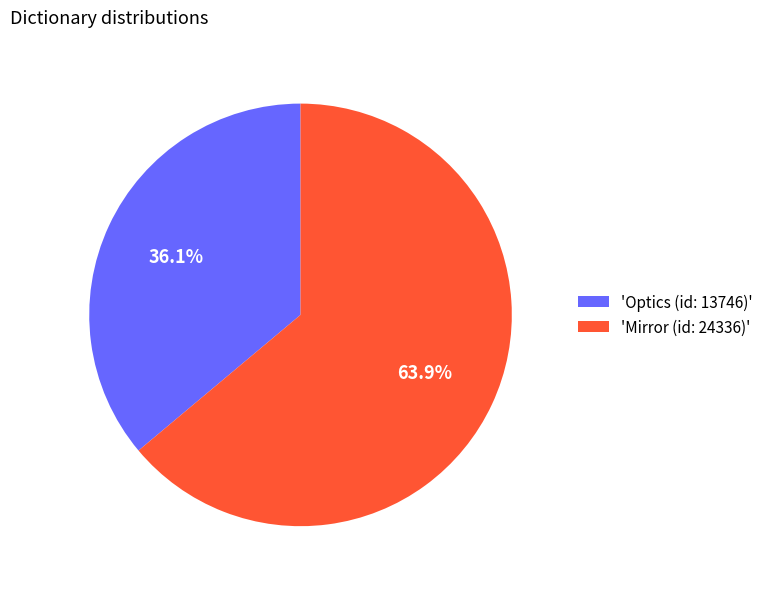

Rank the categories by value from highest to lowest.

'Mirror (id: 24336)', 'Optics (id: 13746)'